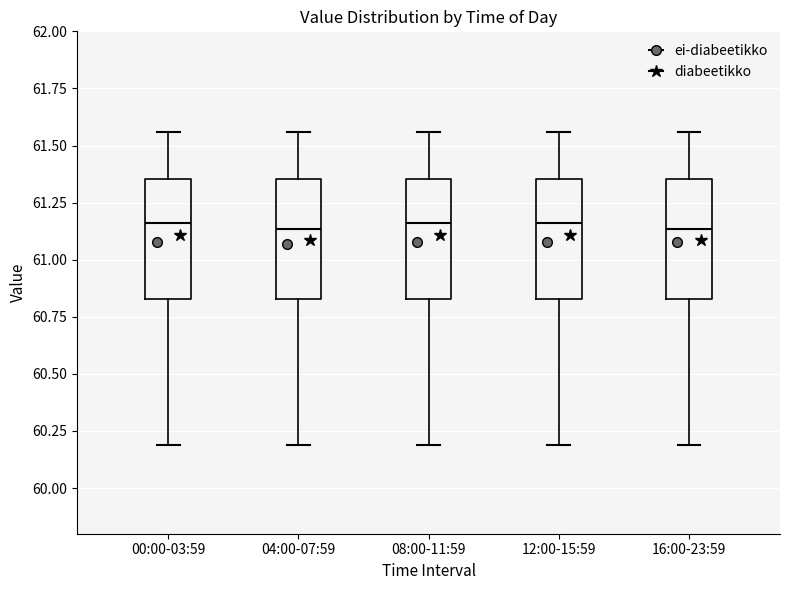

Where does the median line of the box for 12:00-15:59 sit on the y-axis? The values are not printed on the chart, so give them approximately, as read against the axis.

61.15